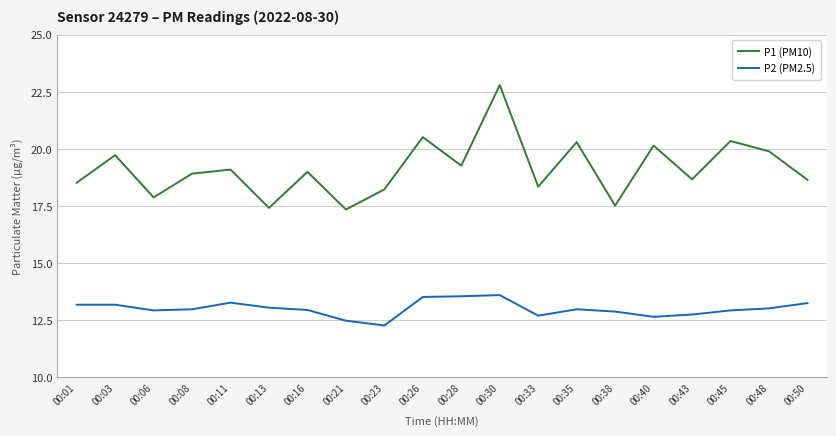

Count the number of data series in this chart.

2